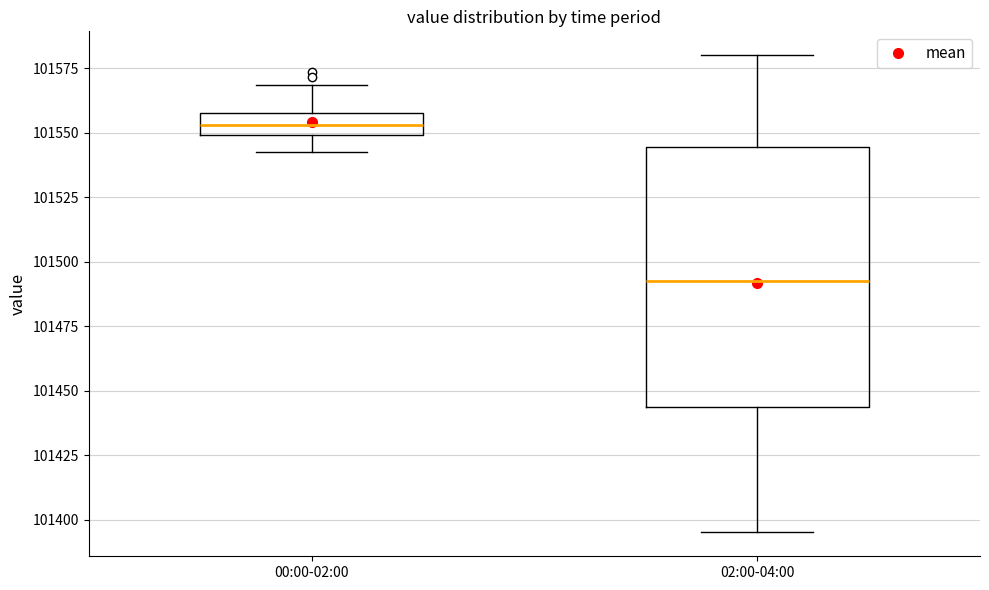

Which box has the highest median line?

00:00-02:00